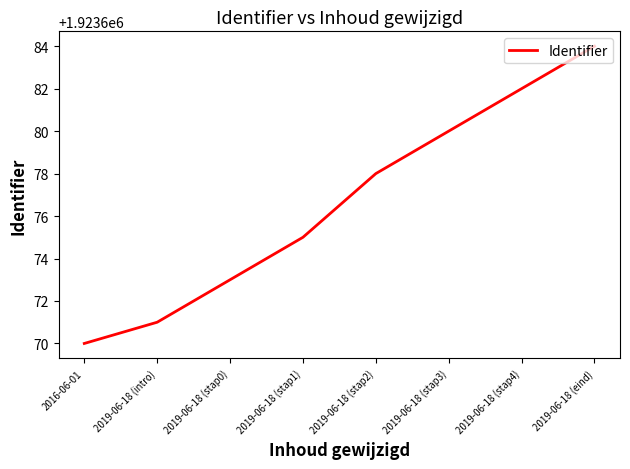

What is the sum of the values at 2016-06-01 and 2019-06-18 (stap4)?

3847352